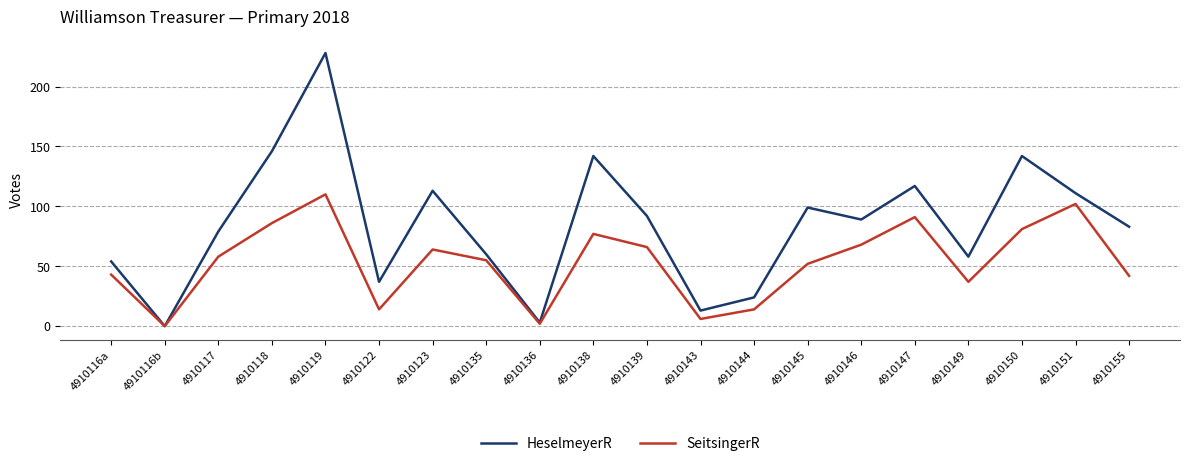

What is the difference between the second highest and minimum values in the SeitsingerR series?

102